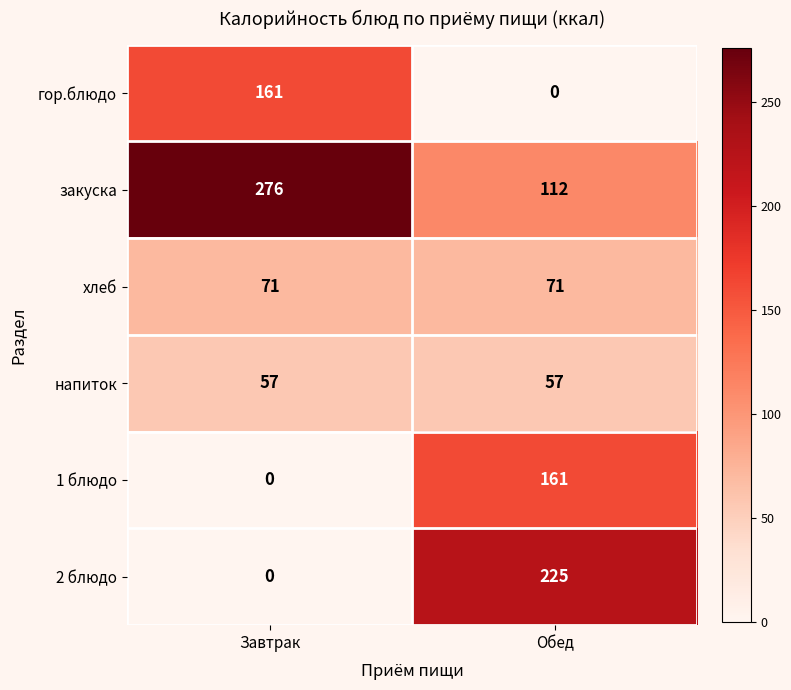

List the labels in order of 2 блюдо value, largest first.

Обед, Завтрак